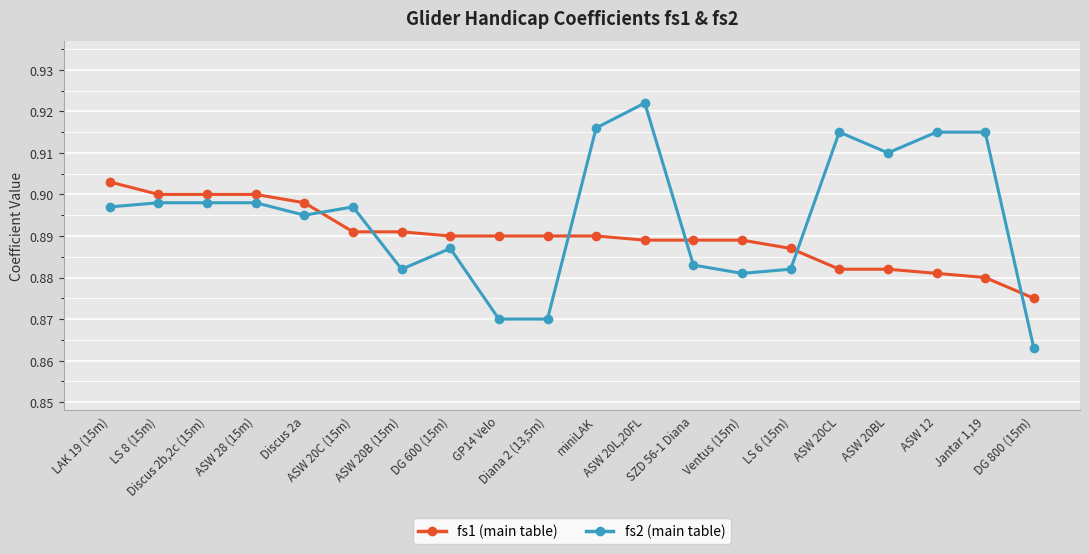

Which series has the largest range (max minus min)?

fs2 (main table)